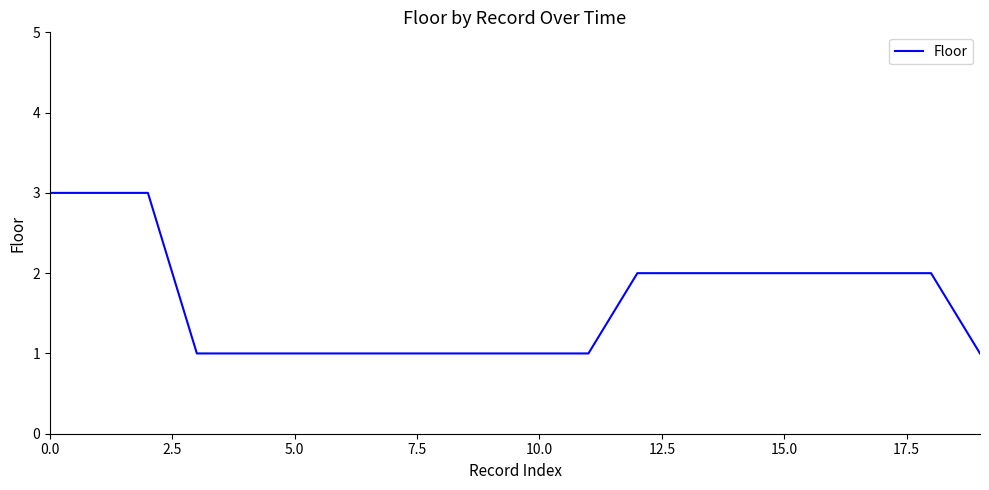

What is the greatest value displayed?

3